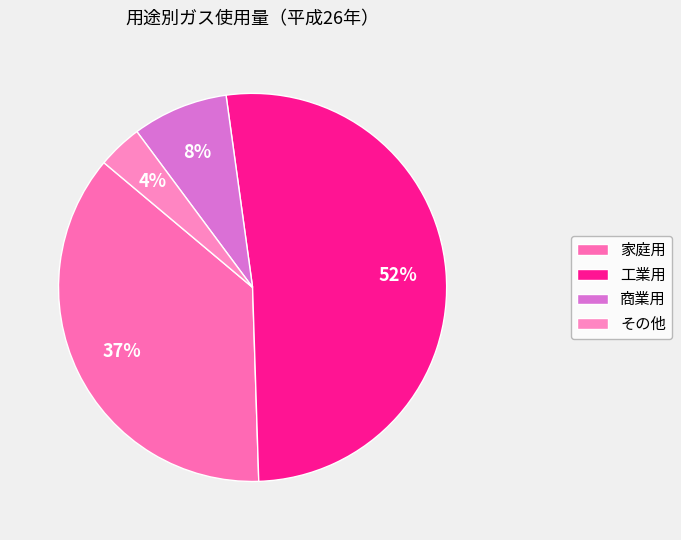

What percentage is the 工業用 slice, to the nearest percent?

52%